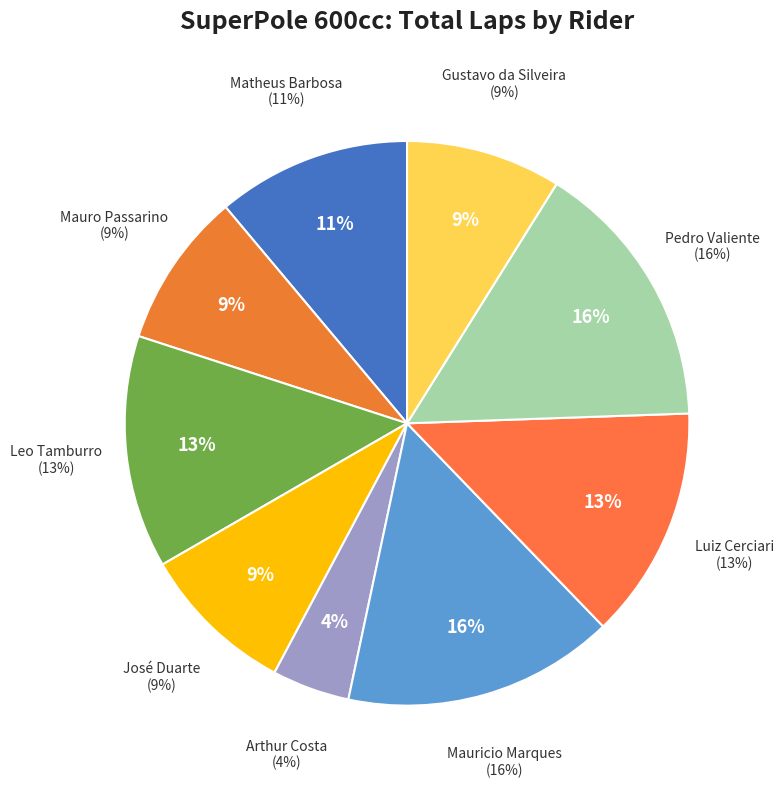

What percentage is the Luiz Cerciari slice, to the nearest percent?

13%